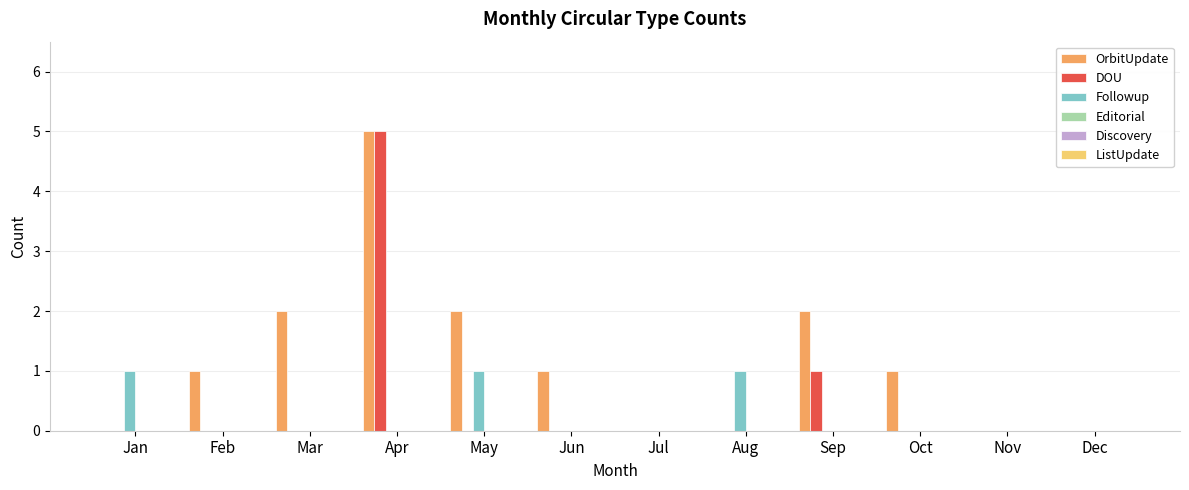

Are the bars horizontal?

No